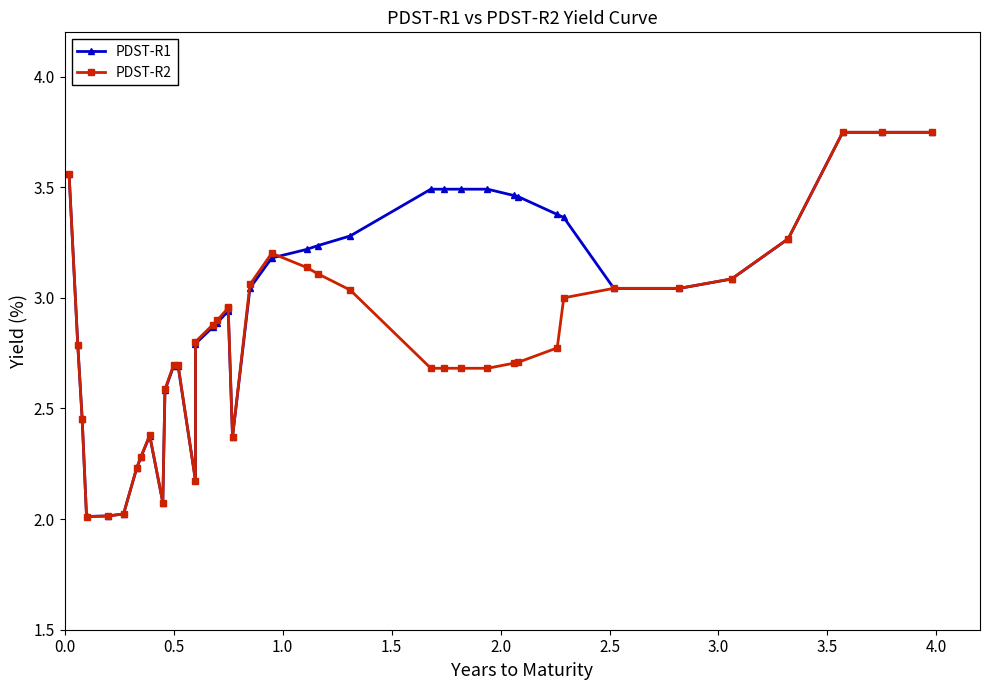

What is the lowest value of the PDST-R2 series?

2.0